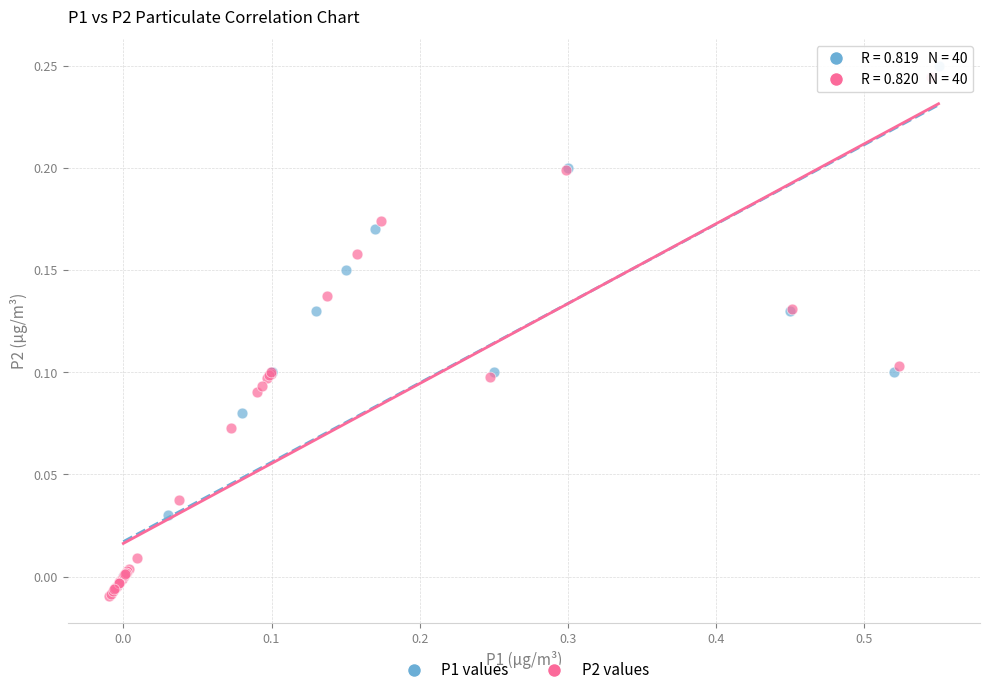

Which series has the largest Y range (max minus min)?

P2 values